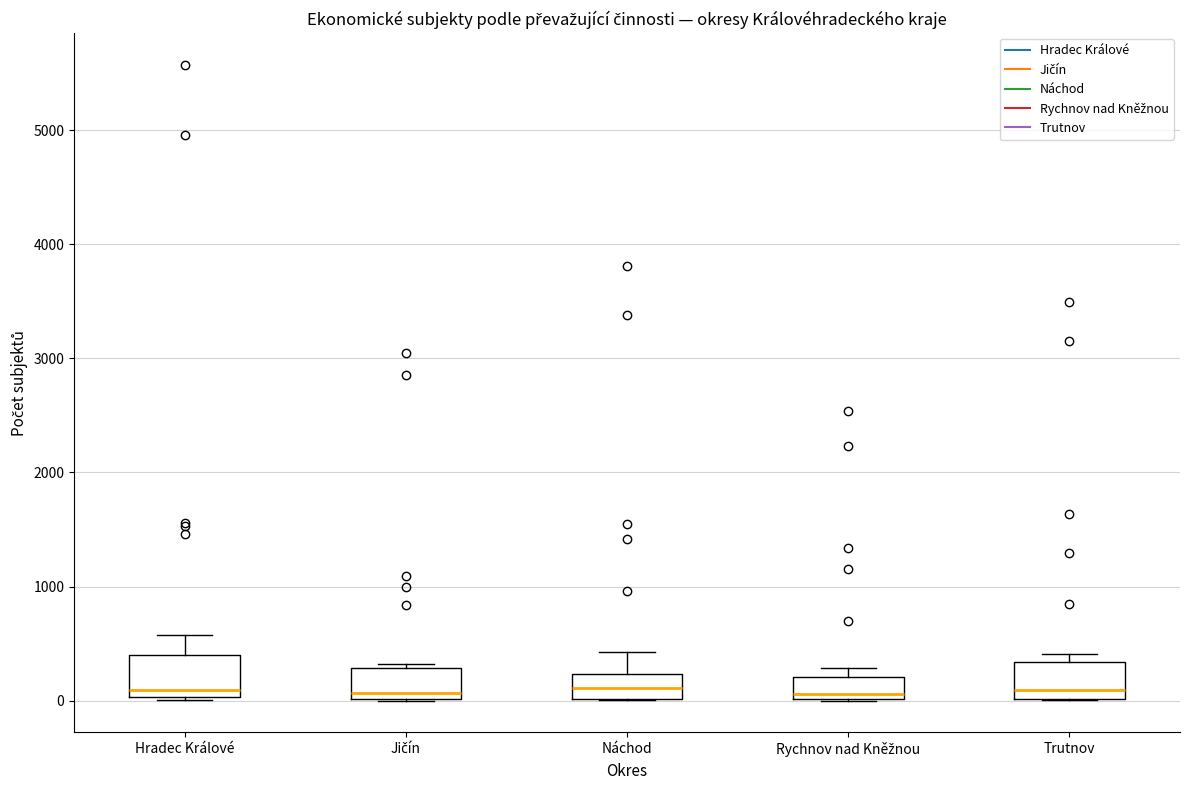

Where does the median line of the box for Náchod sit on the y-axis? The values are not printed on the chart, so give them approximately, as read against the axis.

100